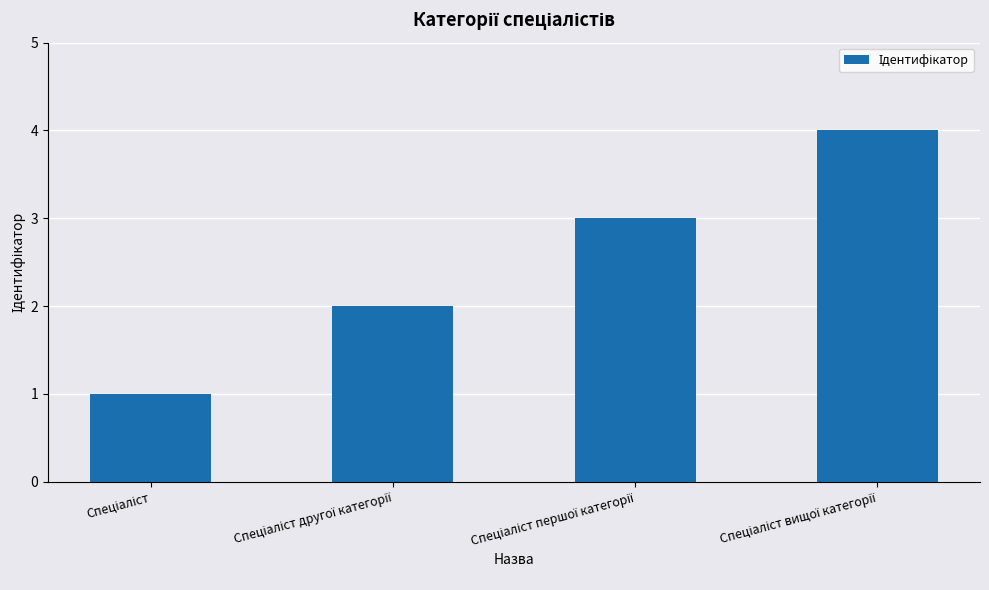

What is the difference between the maximum and minimum values?

3